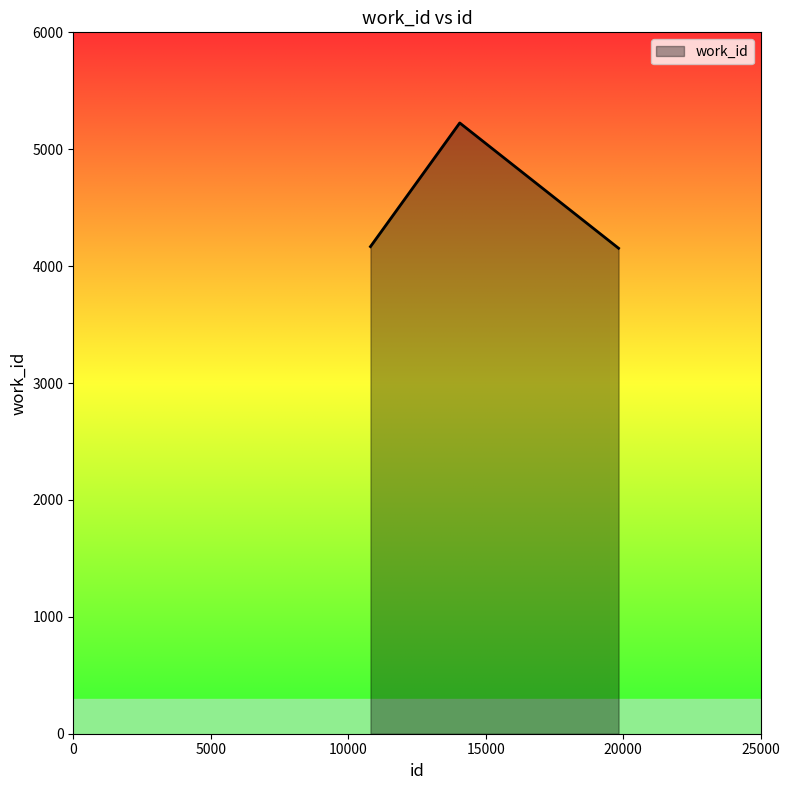

What is the maximum value shown in the chart?

5225